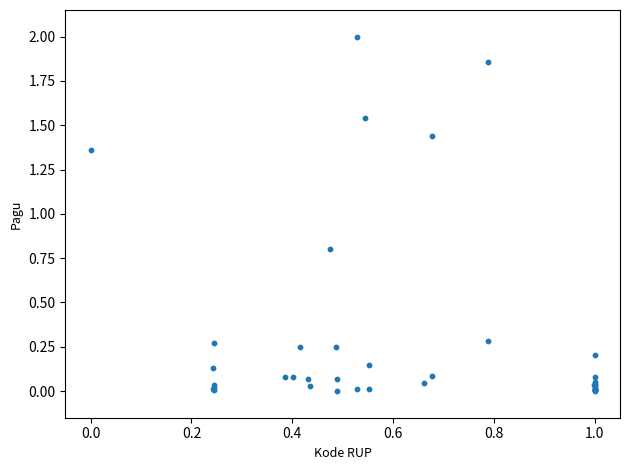

What Y value in the scatter plot is closest to 1?

0.8